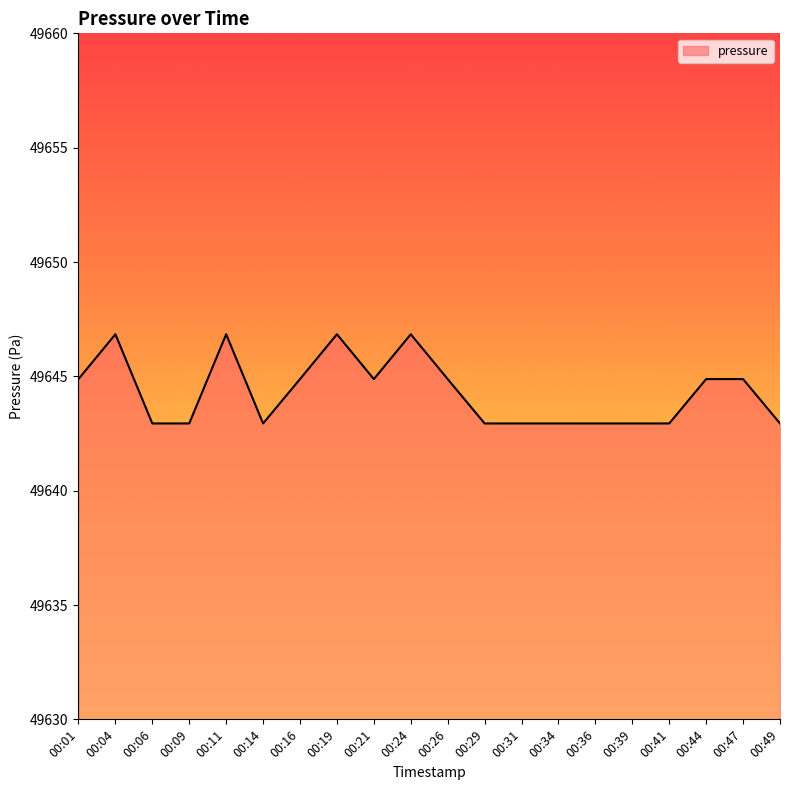

Reading left to right, extract all data points from this chart.

49644.9	49646.8	49642.9	49642.9	49646.8	49642.9	49644.9	49646.8	49644.9	49646.8	49644.9	49642.9	49642.9	49642.9	49642.9	49642.9	49642.9	49644.9	49644.9	49642.9